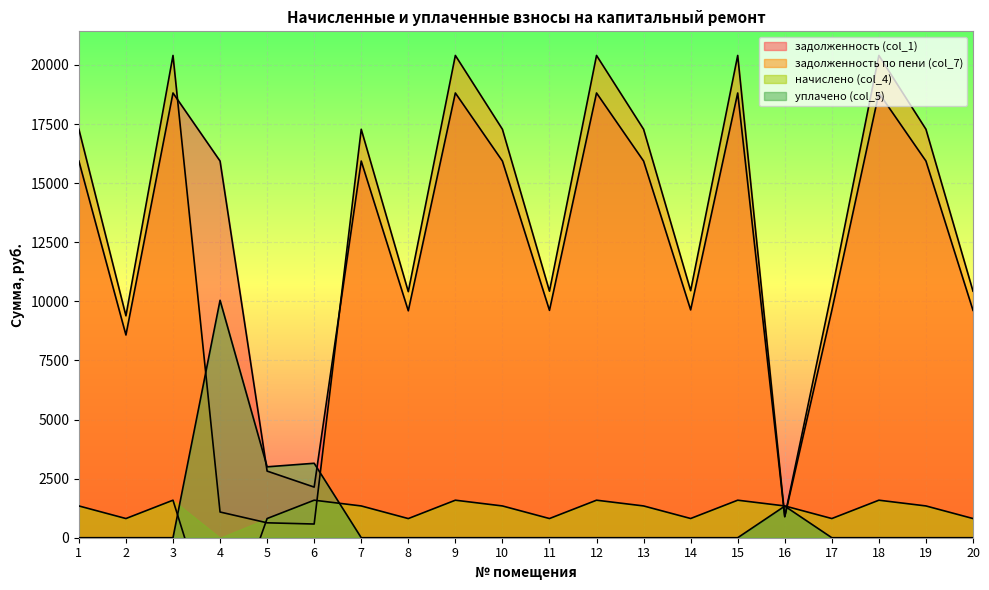

Read the задолженность по пени (col_7) value at 16.

895.9